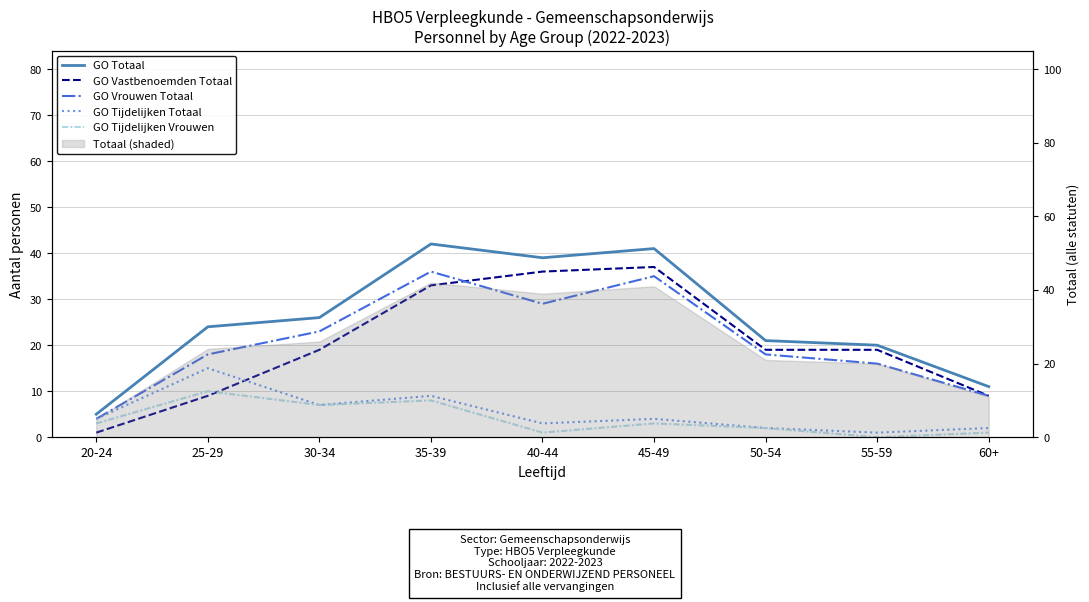

At how many categories does at least one series exceed 11?

7